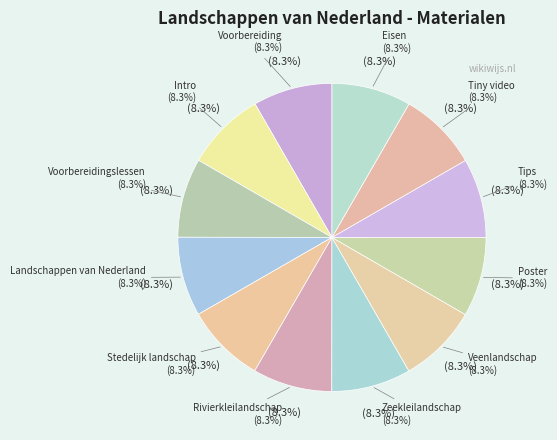

What percentage is NOT represented by Rivierkleilandschap?

91.7%